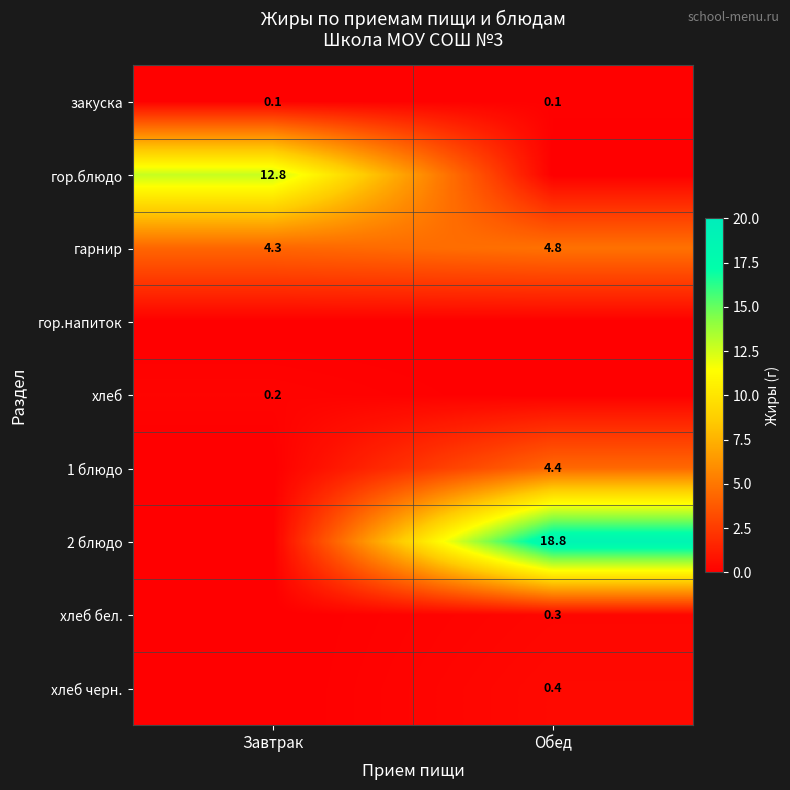

Is it true that 2 блюдо equals 18.8 at Обед?

True